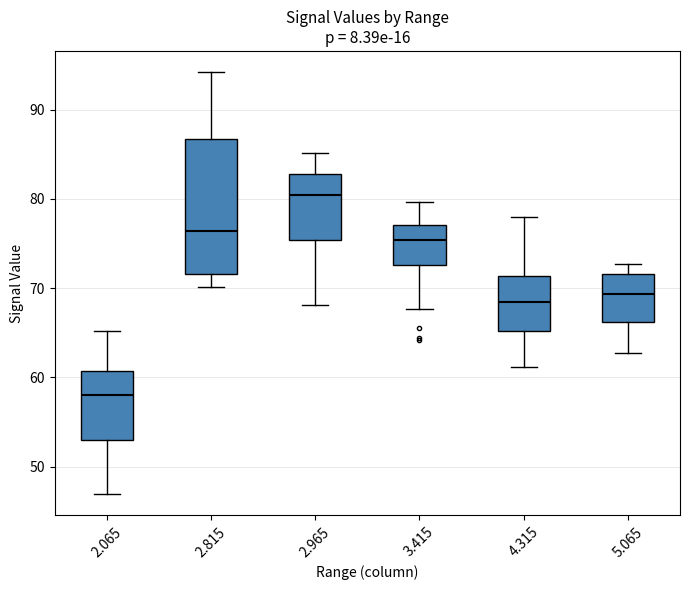

Where does the upper whisker of the box at x = 5.065 end on the y-axis? The values are not printed on the chart, so give them approximately, as read against the axis.

73